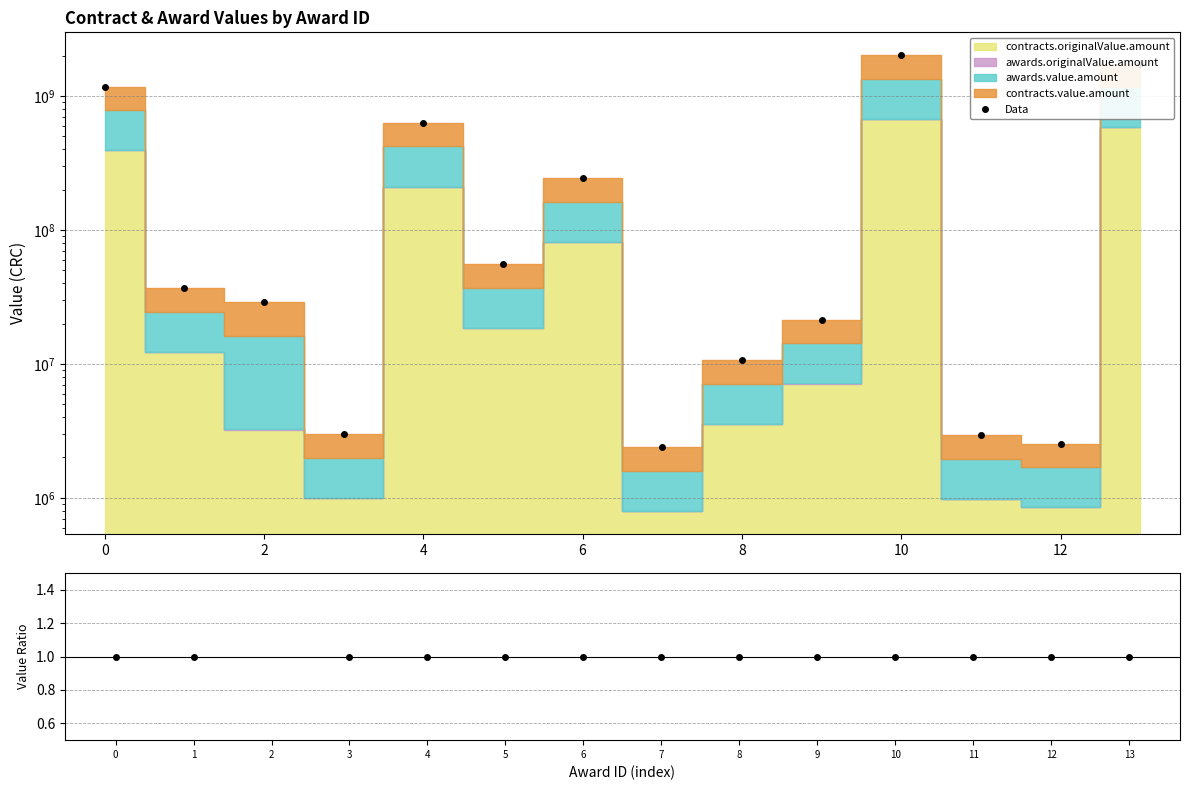

True or false: Data and contracts.value / contracts.originalValue cross at least once.

False